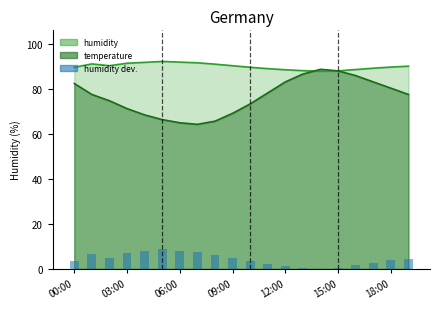

What is the label of the 14th bar from the left?

13